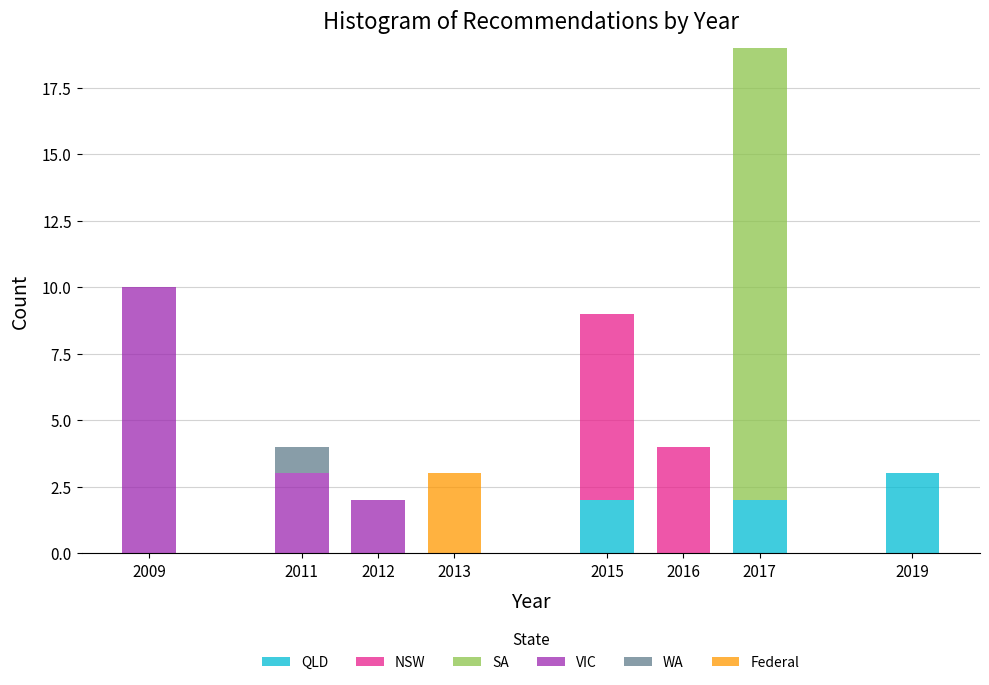

What is the total value across all series at 2009?

10